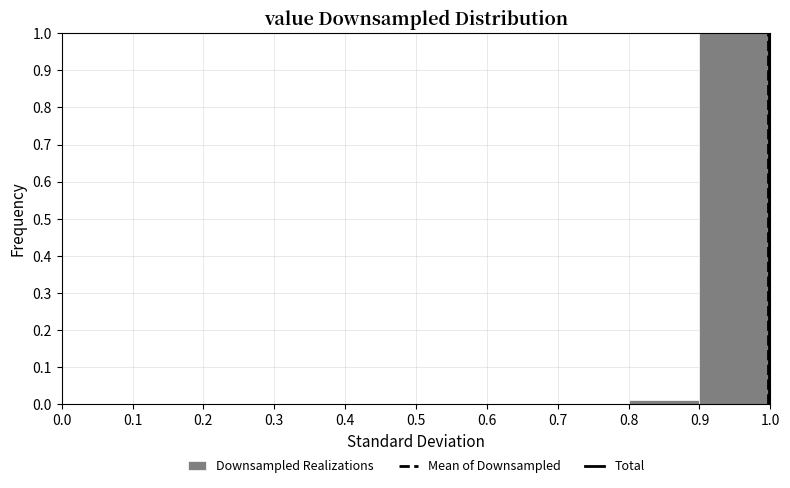

Reading left to right, transcribe this chart: for each bar, give the range it covers on the x-axis and its height. The values are not printed on the chart, so give them approximately, as read against the axis.

0.0 to 0.1: 0
0.1 to 0.2: 0
0.2 to 0.3: 0
0.3 to 0.4: 0
0.4 to 0.5: 0
0.5 to 0.6: 0
0.6 to 0.7: 0
0.7 to 0.8: 0
0.8 to 0.9: 0.01
0.9 to 1.0: 1.00